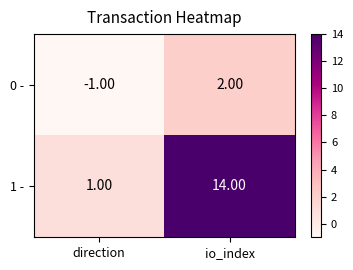

What is the sum of all 1 - values?

15